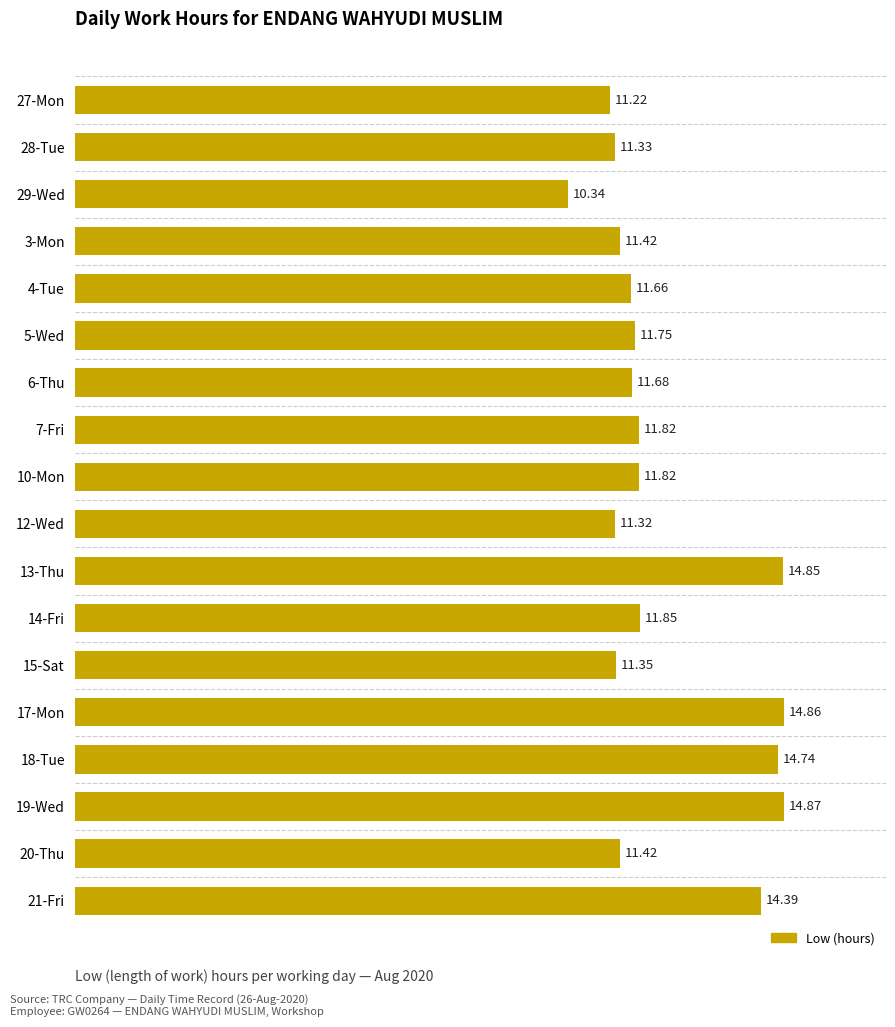

What is the difference between the maximum and minimum values?

4.5